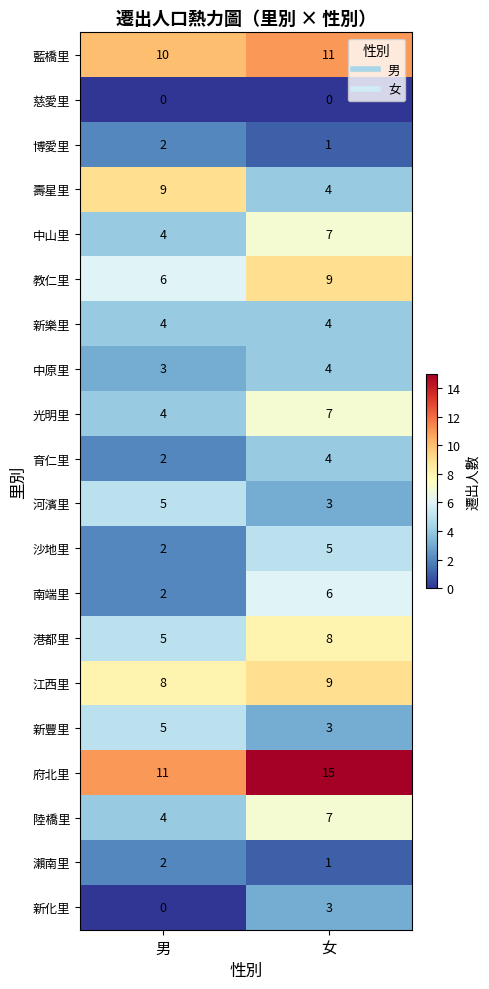

What is the difference between the highest and lowest values at 女?

15